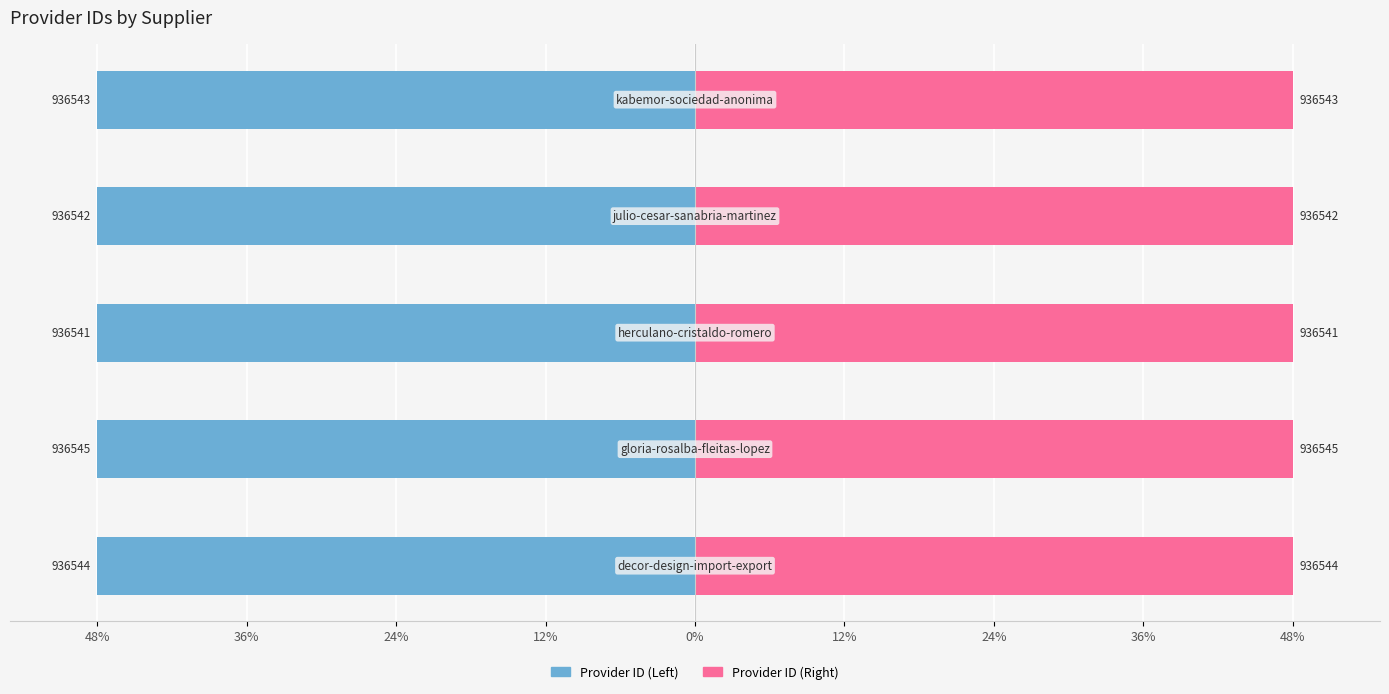

Reading left to right, extract all data points from this chart.

Provider ID (Left): 48%=-48.0	36%=-48.0	24%=-48.0	12%=-48.0	0%=-48.0
Provider ID (Right): 48%=48.0	36%=48.0	24%=48.0	12%=48.0	0%=48.0